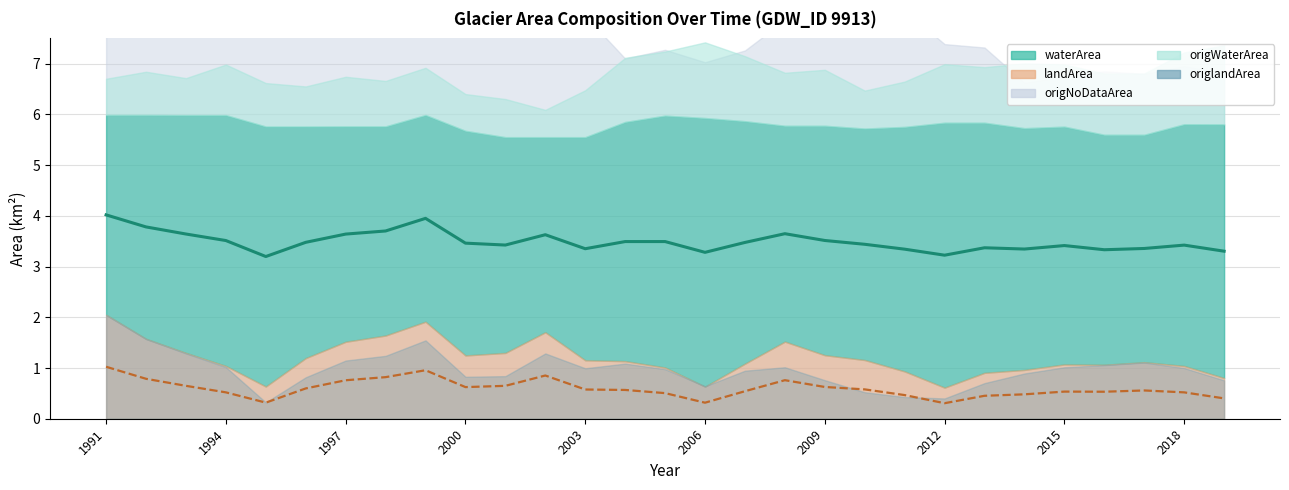

Reading right to left, transcribe all the data shown in this chart.

waterArea (mid): 3.3	3.4	3.4	3.3	3.4	3.3	3.4	3.2	3.3	3.4	3.5	3.6	3.5	3.3	3.5	3.5	3.4	3.6	3.4	3.5	4.0	3.7	3.6	3.5	3.2	3.5	3.6	3.8	4.0
landArea (mid): 0.4	0.5	0.6	0.5	0.5	0.5	0.5	0.3	0.5	0.6	0.6	0.8	0.5	0.3	0.5	0.6	0.6	0.9	0.6	0.6	1.0	0.8	0.8	0.6	0.3	0.5	0.6	0.8	1.0